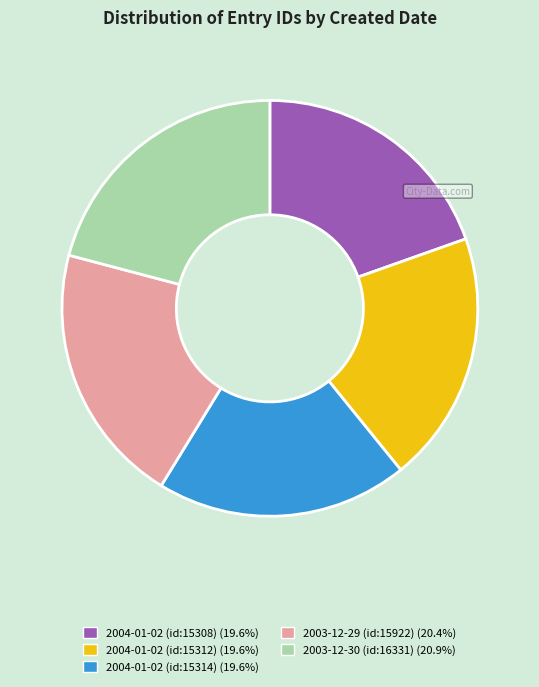

Is there a majority slice in this chart?

No